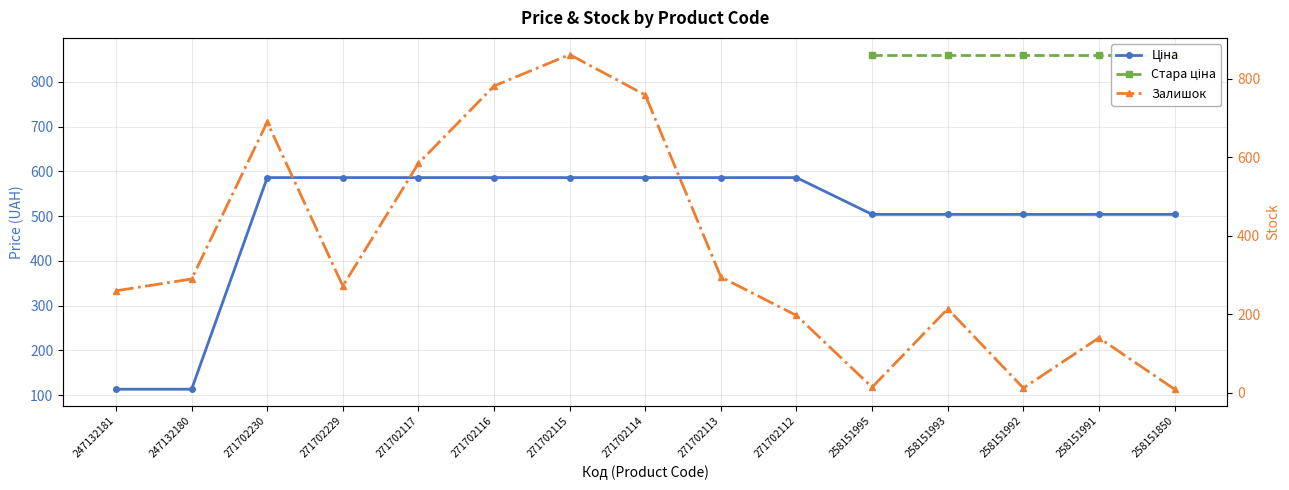

What value does the Ціна series have at 258151993?

503.8